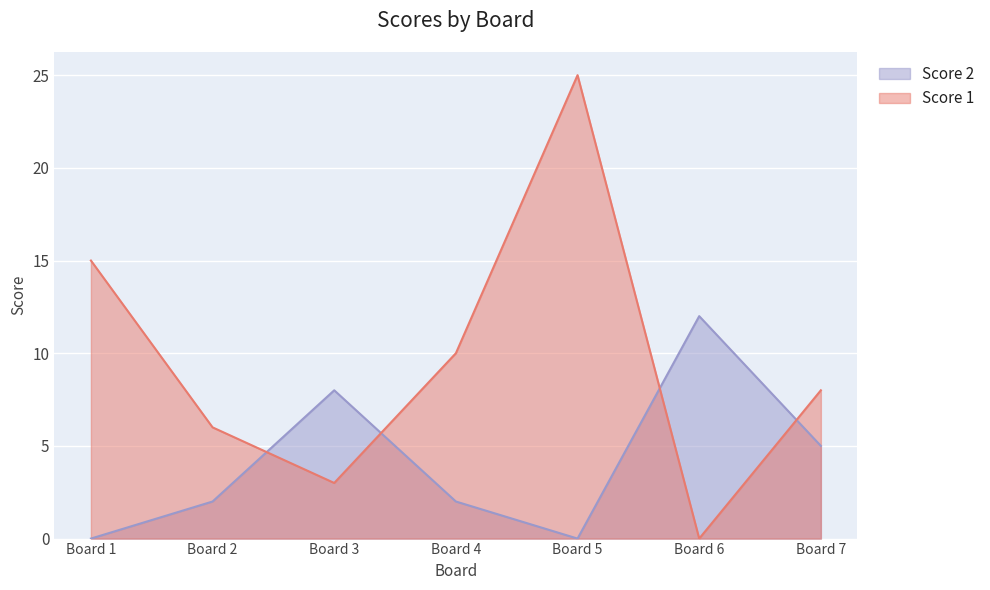

How many lines are shown in the chart?

2